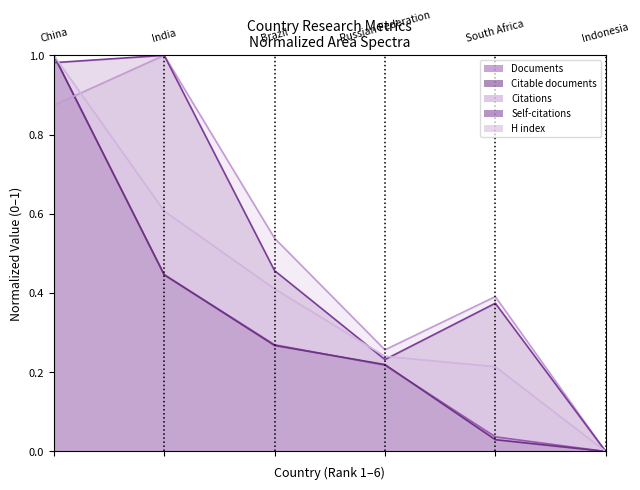

At which label is Citable documents closest to 0?

Indonesia